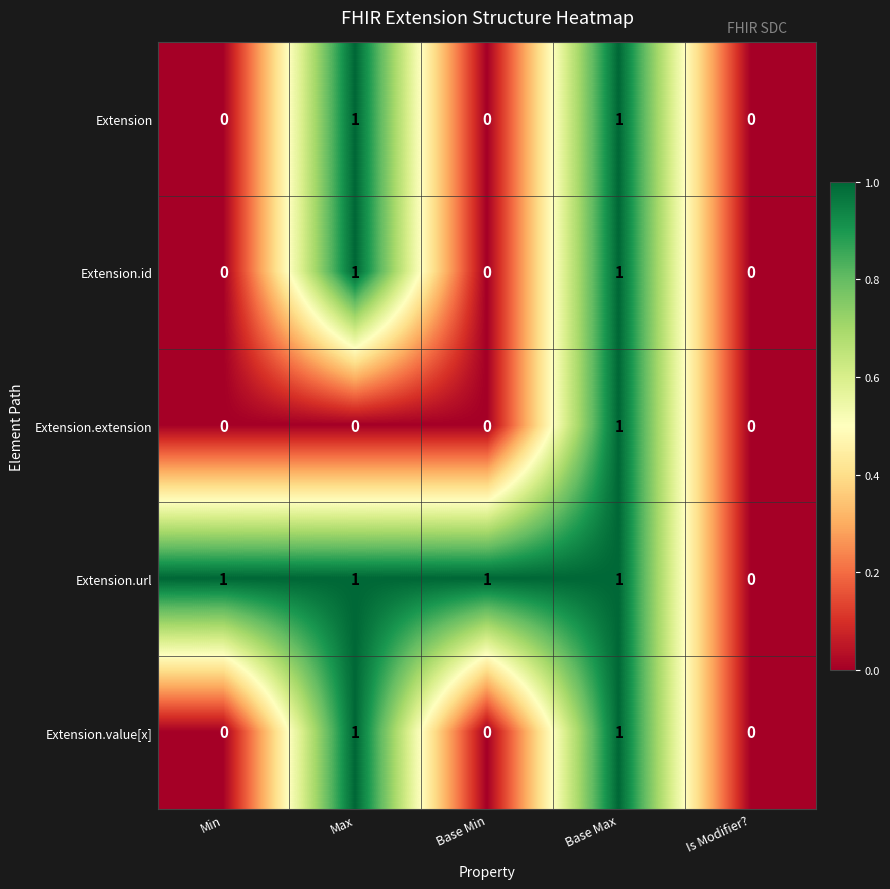

Which series changed the most between Max and Base Max?

Extension.extension